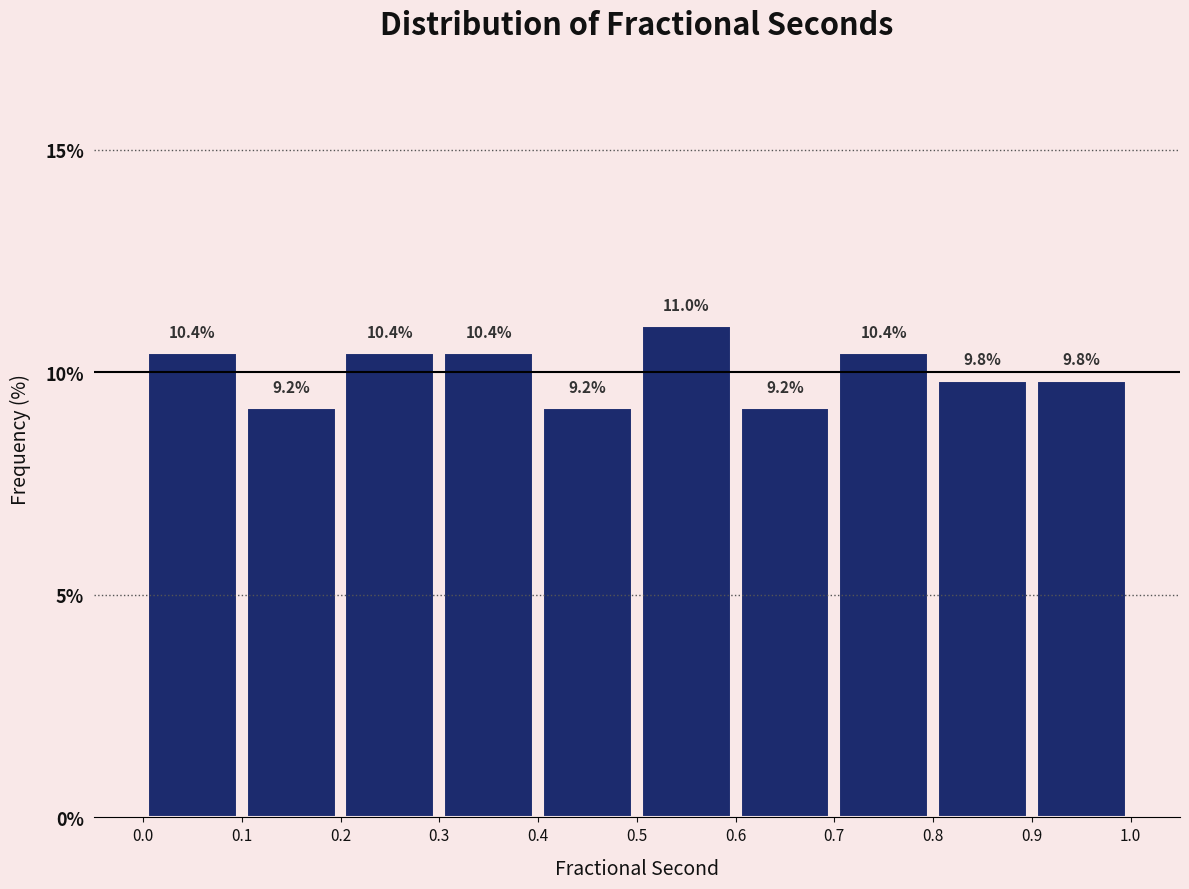

Which range on the x-axis has the tallest bar?

0.5 to 0.6